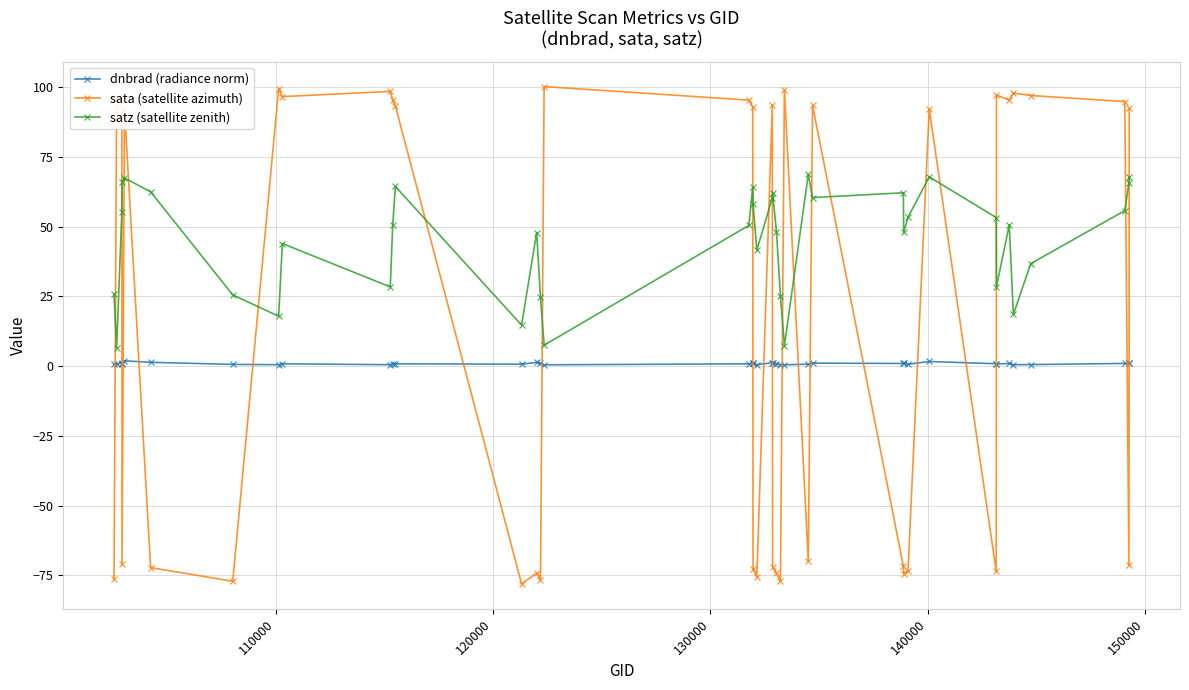

Is this an area chart (filled region under the line)?

No